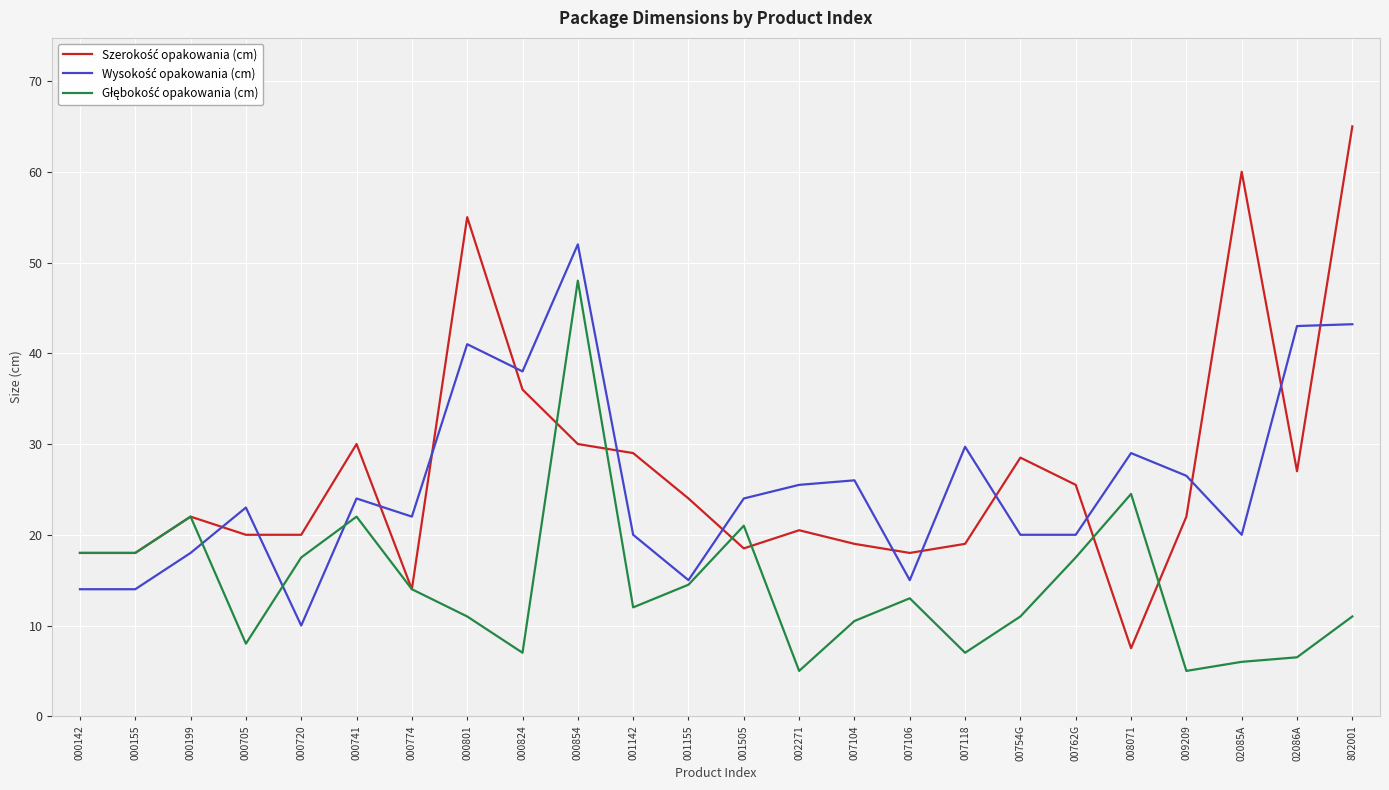

What is the difference between the highest and lowest values at 000741?

8.0